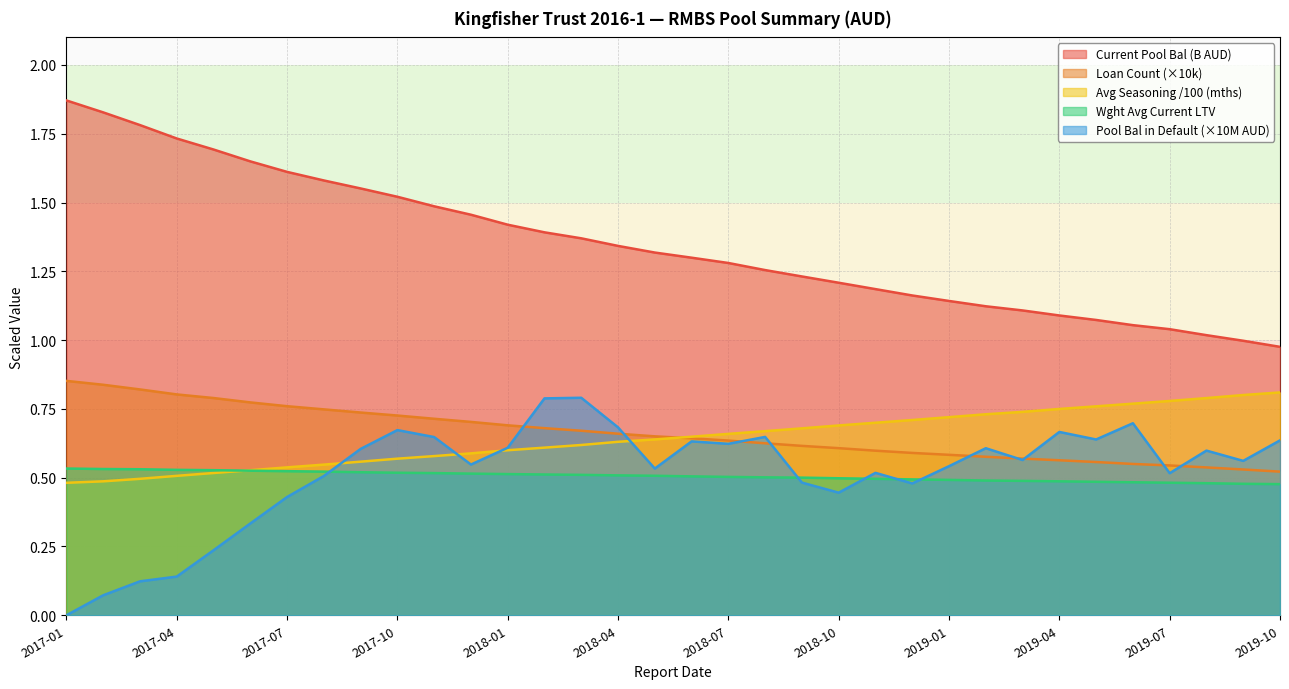

What is the label of the 11th point from the right?

2018-12